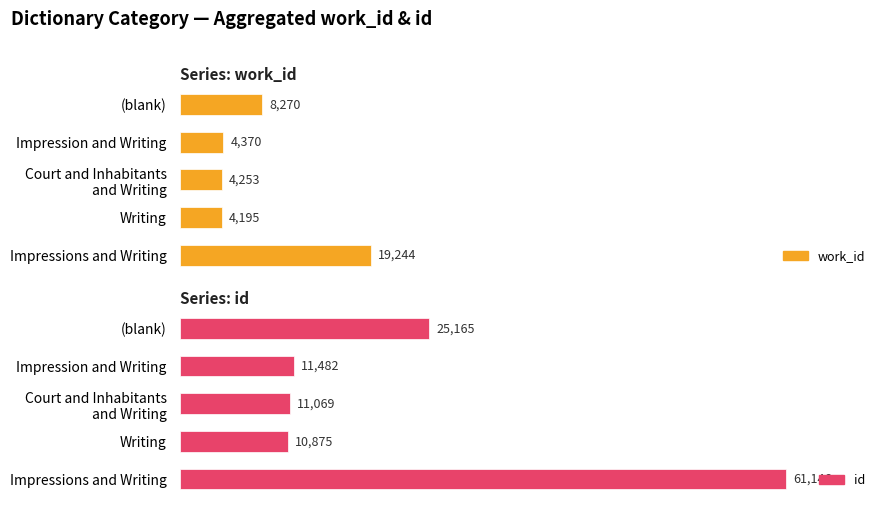

Reading right to left, transcribe all the data shown in this chart.

work_id: 8270	4370	4253	4195	19244
id: 25165	11482	11069	10875	61146